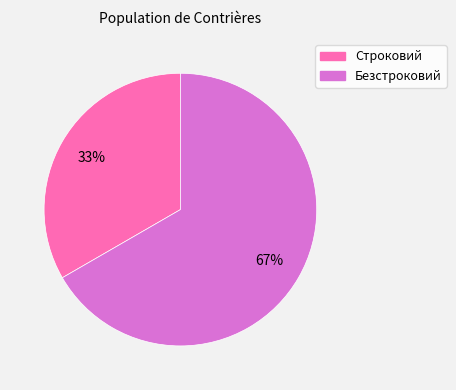

To the nearest percent, what is the average slice percentage?

50%